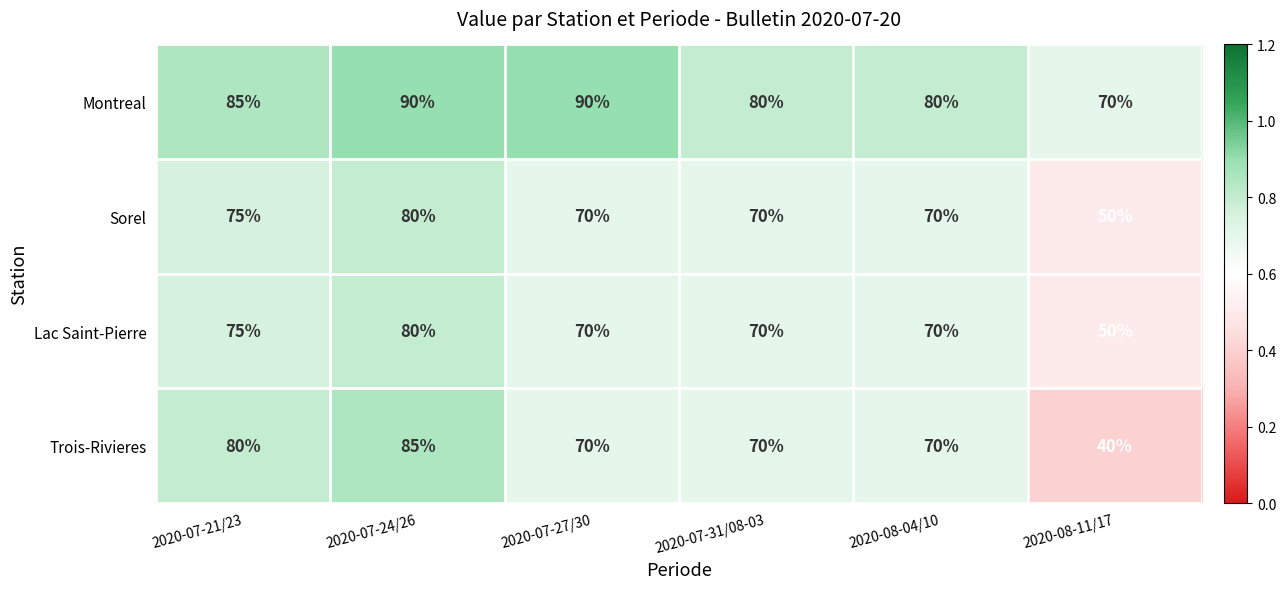

Which series has the largest total across all categories?

Montreal